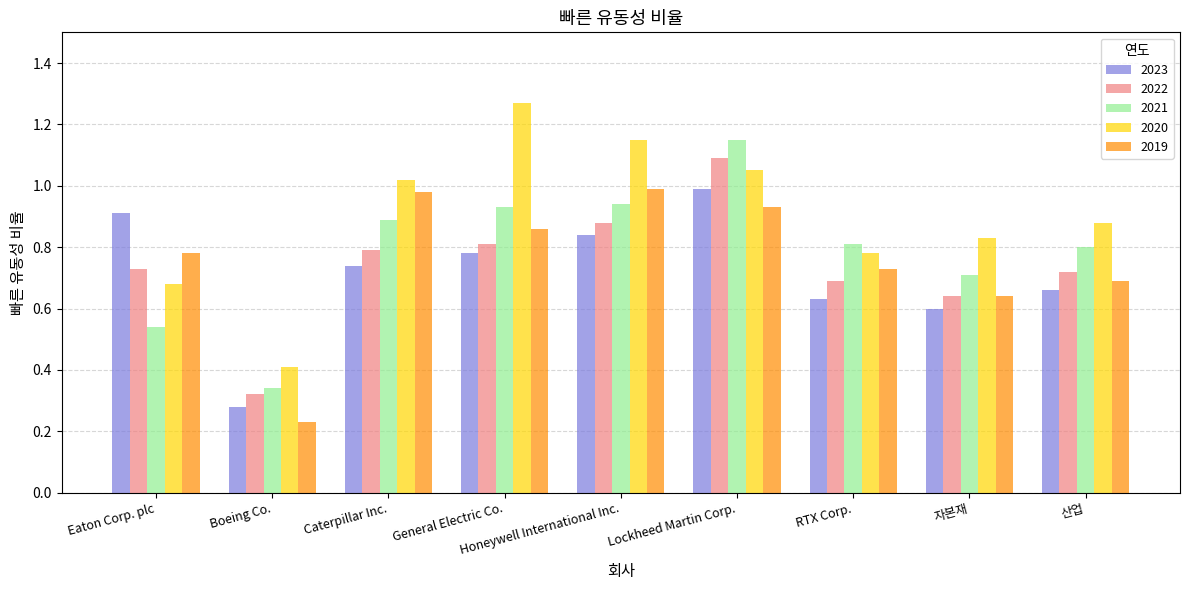

What position from the left is Caterpillar Inc.?

3